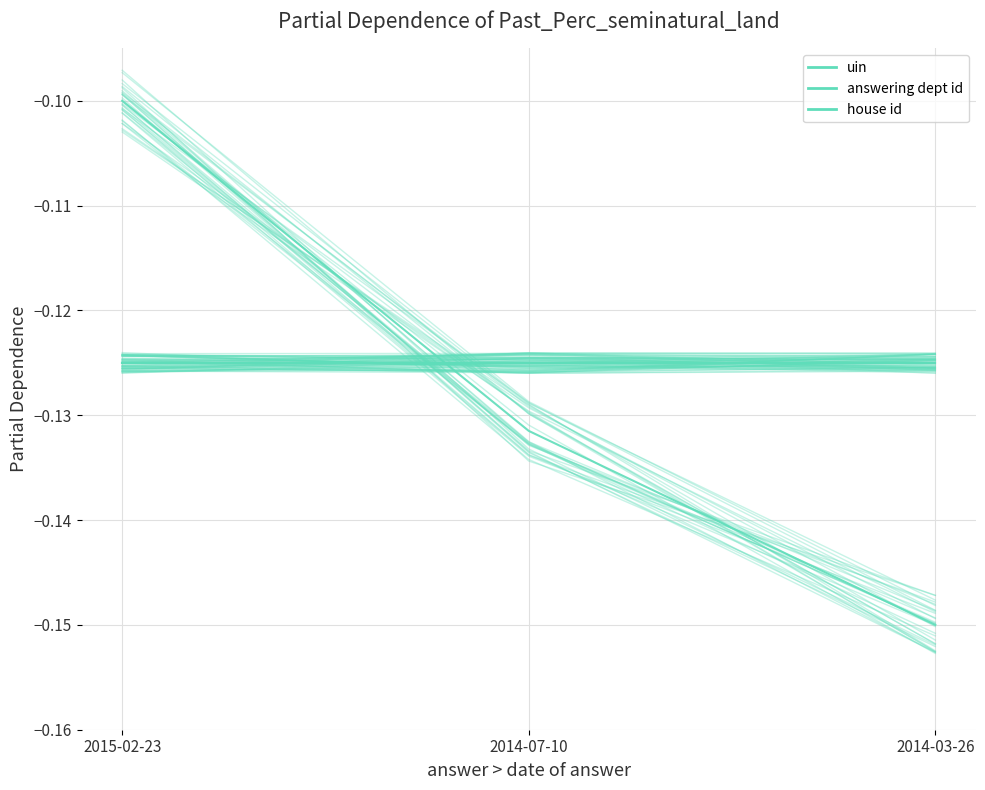

What is the label of the 1st point from the left?

2015-02-23